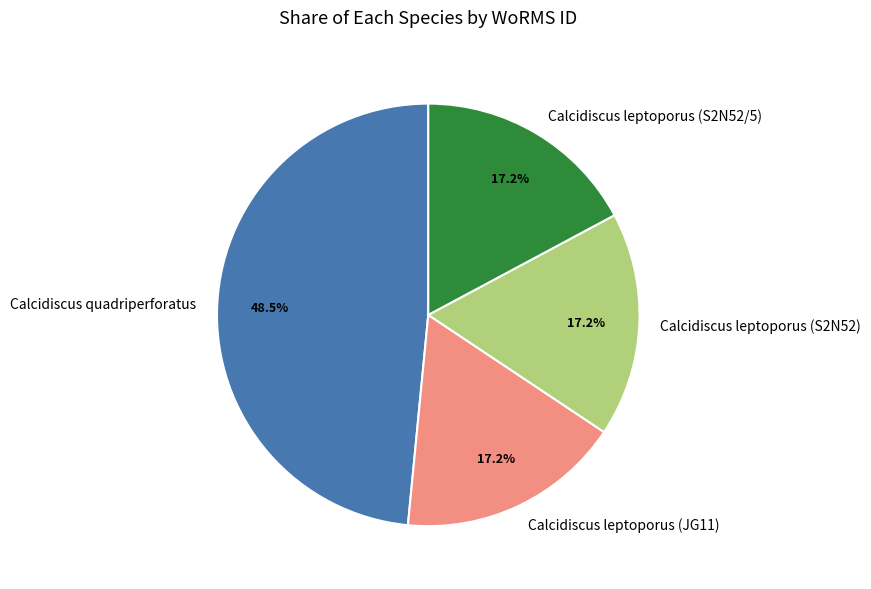

Between Calcidiscus leptoporus (JG11) and Calcidiscus quadriperforatus, which is larger?

Calcidiscus quadriperforatus